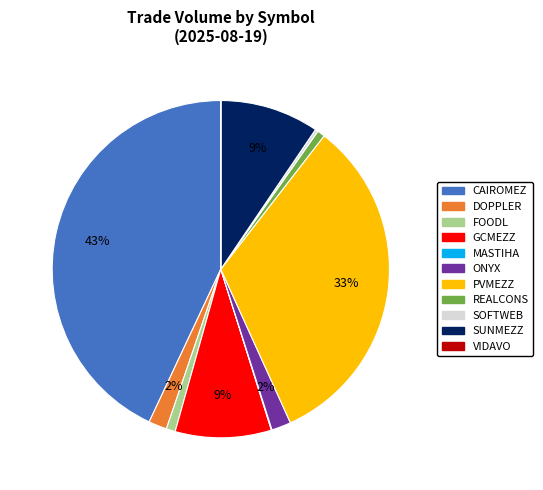

True or false: REALCONS accounts for 1% of the total.

True